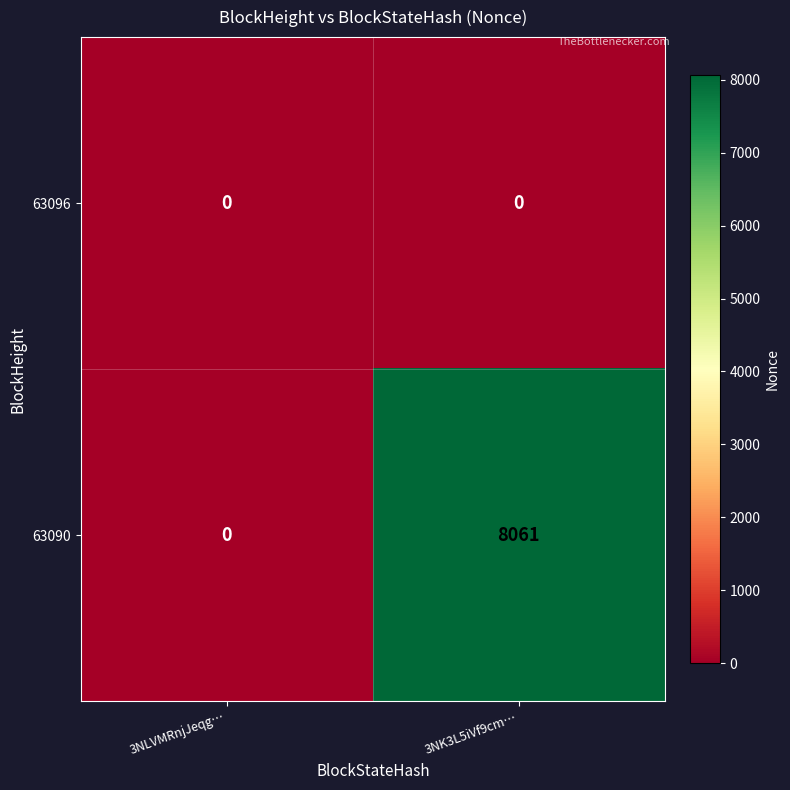

What is the spread (max minus min) of values at 3NK3L5iVf9cm…?

8061